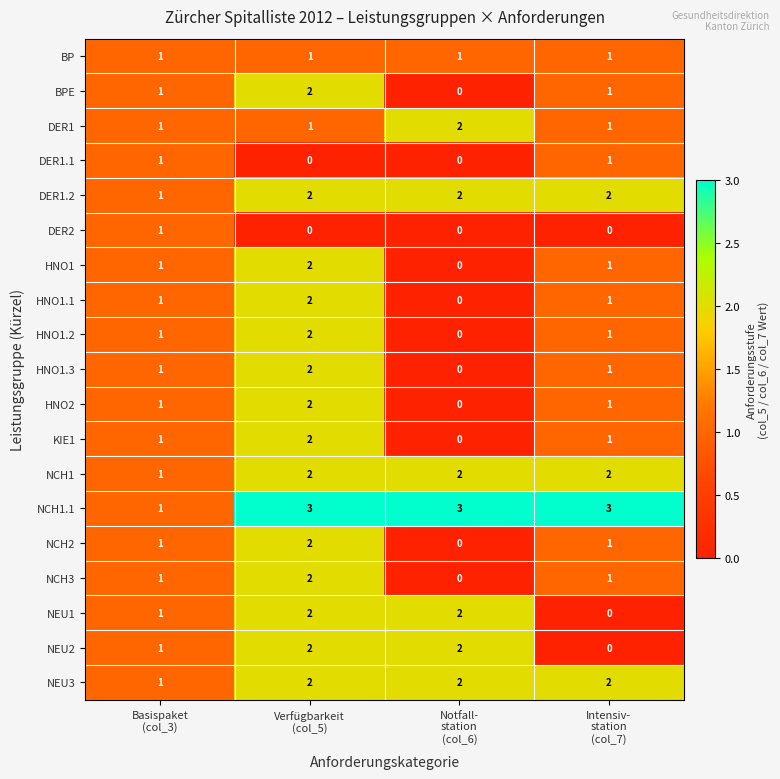

What is the sum of all HNO1 values?

4